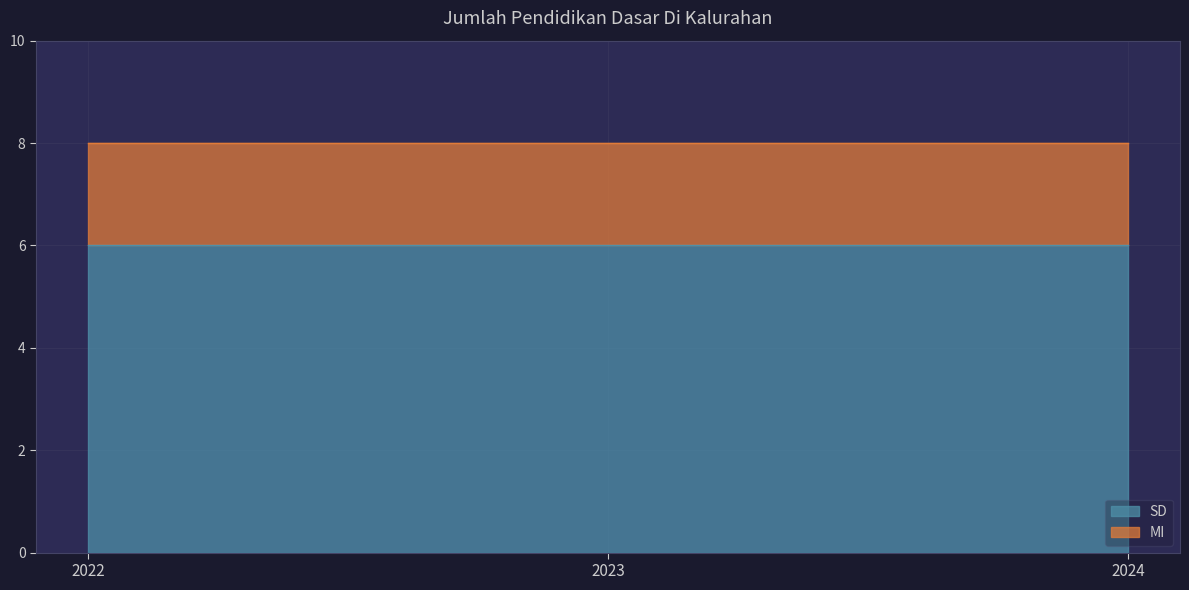

At which label is MI closest to 2?

2022